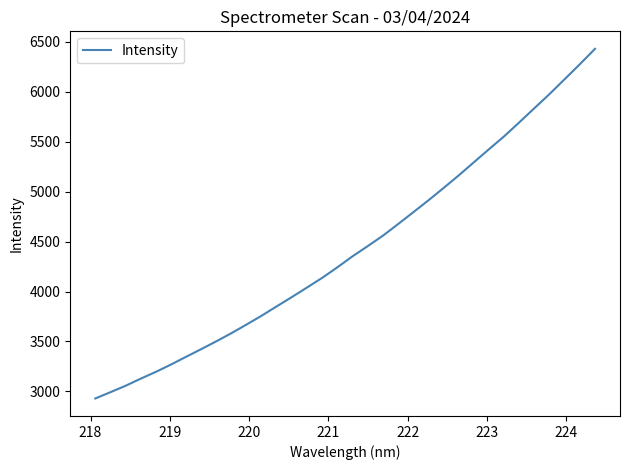

What is the difference between the maximum and minimum values?

3499.8